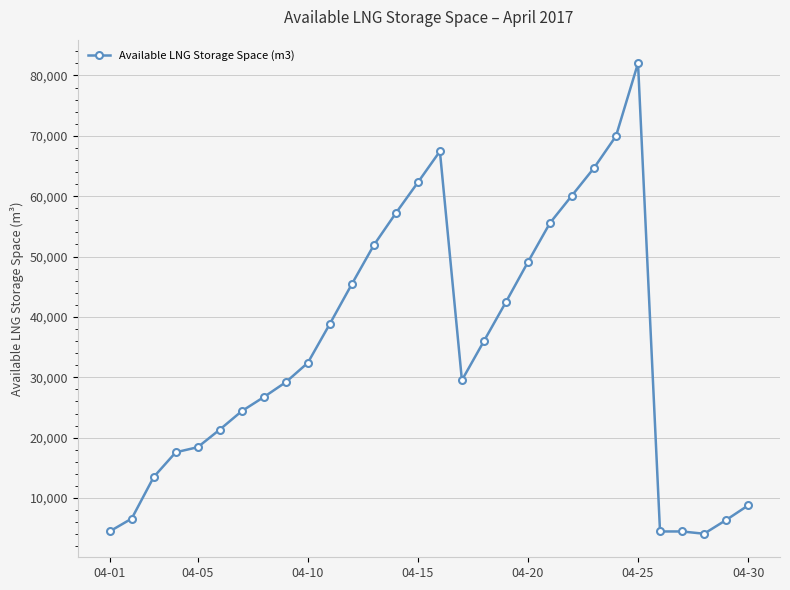

What is the value of the 1st point from the left?

4477